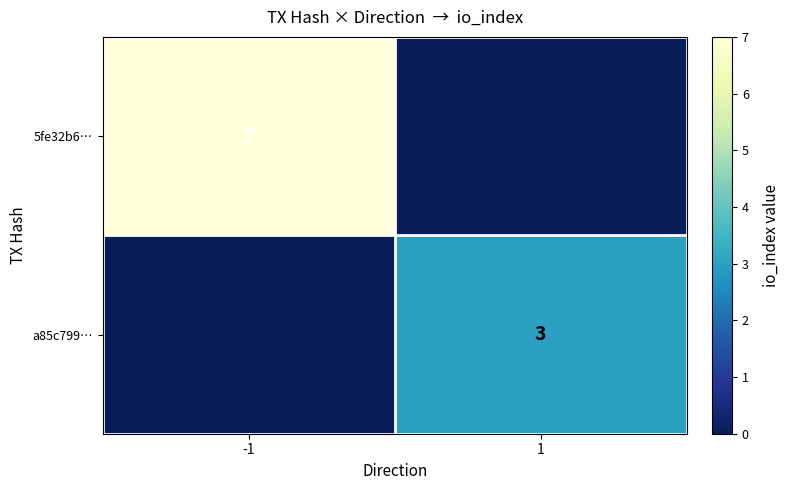

Is it true that 5fe32b6… equals 7 at -1?

True